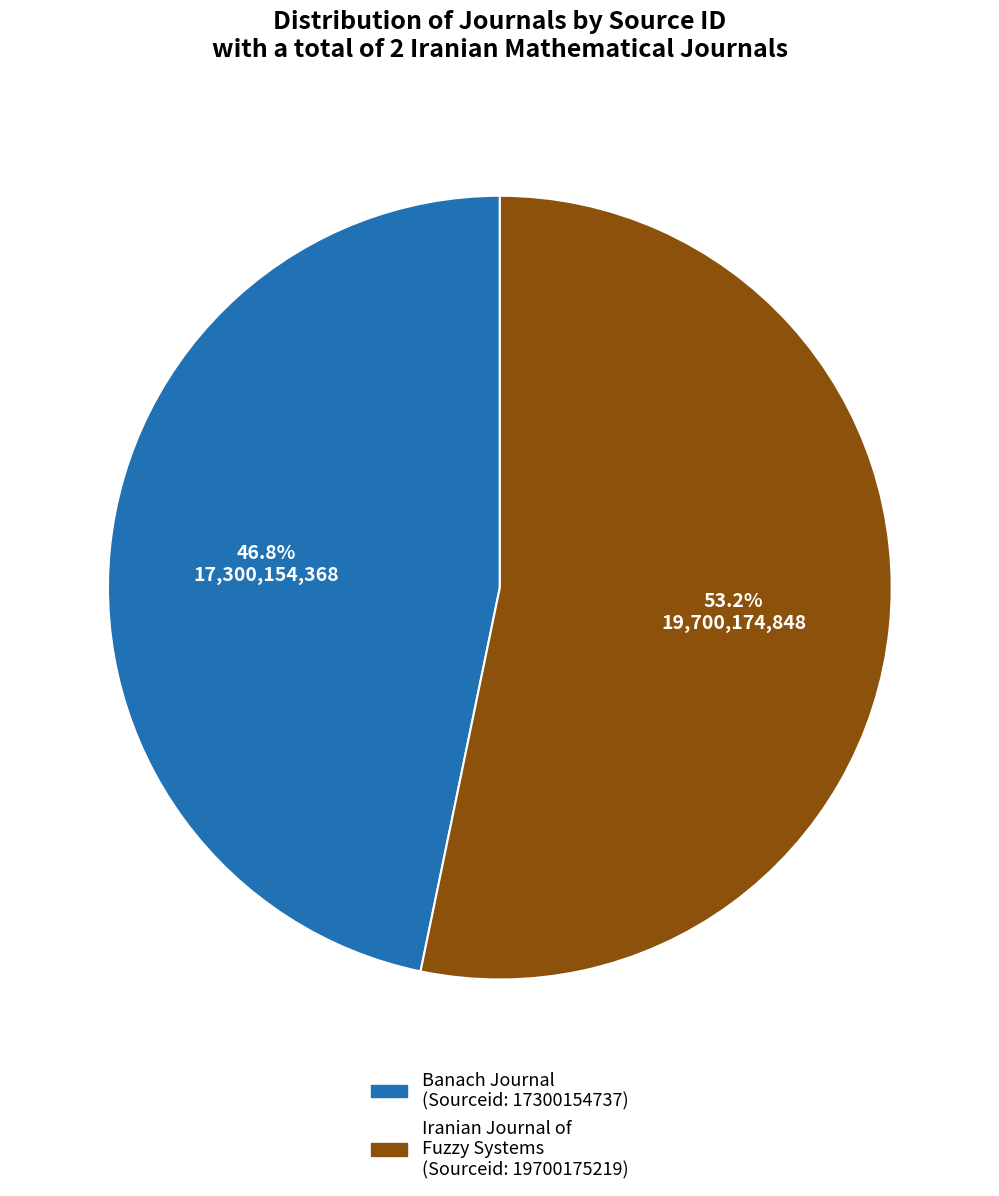

Rank the categories by value from highest to lowest.

Iranian Journal of Fuzzy Systems (Sourceid: 19700175219), Banach Journal (Sourceid: 17300154737)